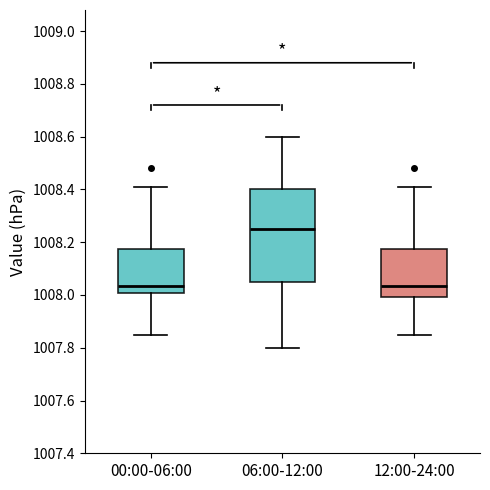

Where is the upper edge of the box for 00:00-06:00 on the y-axis? The values are not printed on the chart, so give them approximately, as read against the axis.

1008.18